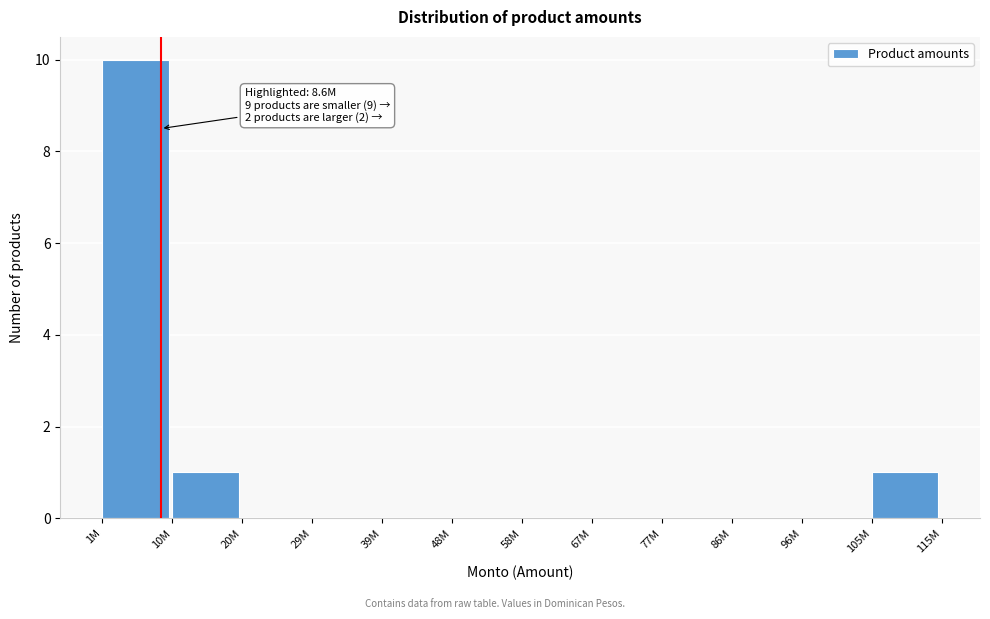

Reading left to right, list all the values displayed in this chart.

1M=10	10M=1	20M=0	29M=0	39M=0	48M=0	58M=0	67M=0	77M=0	86M=0	96M=0	105M=1